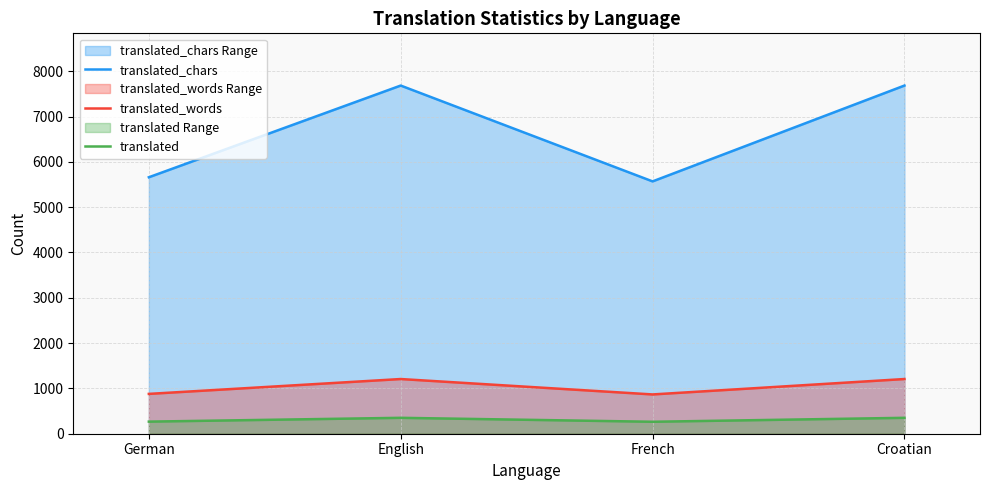

The value of translated_chars at English is 11164. True or false?

False